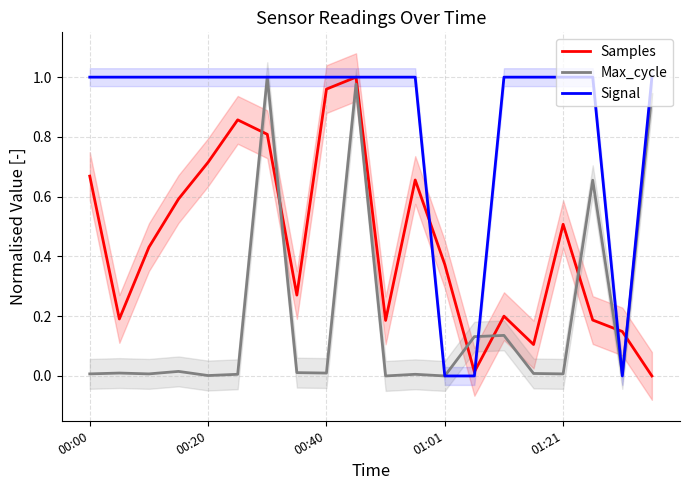

True or false: Max_cycle has a value of 0.2 at 14.

False